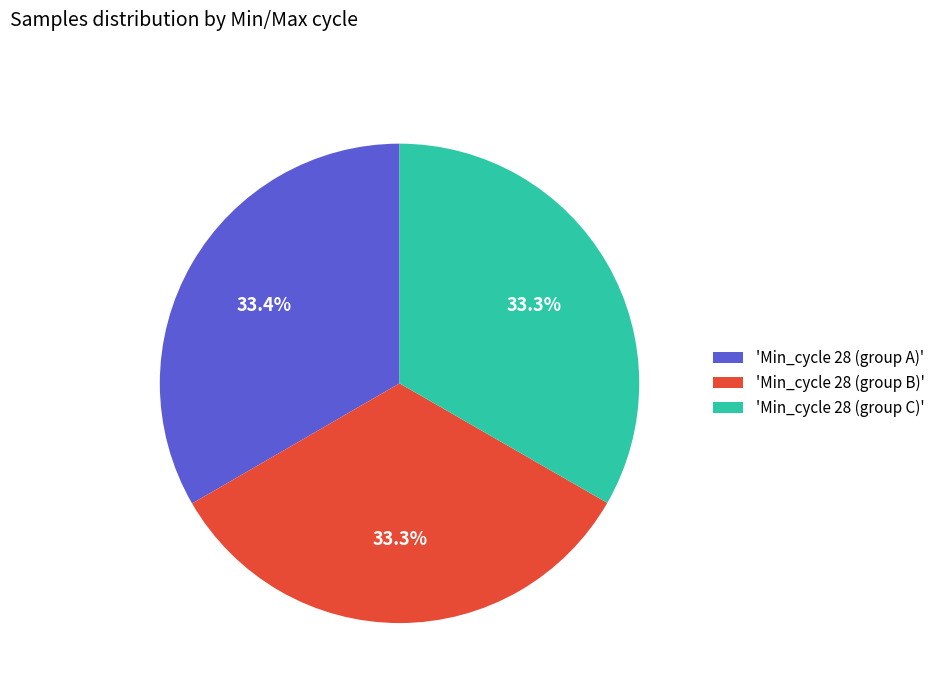

Approximately how many times larger is the value at 'Min_cycle 28 (group A)' compared to 'Min_cycle 28 (group B)'?

1.0